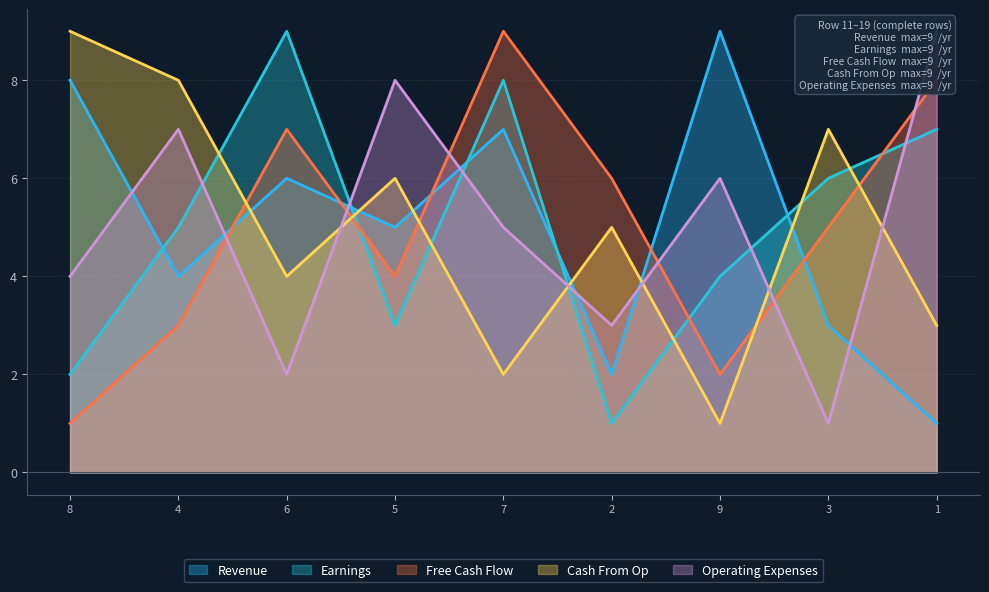

After their last crossing, which series has the higher values: Cash From Op or Free Cash Flow?

Free Cash Flow